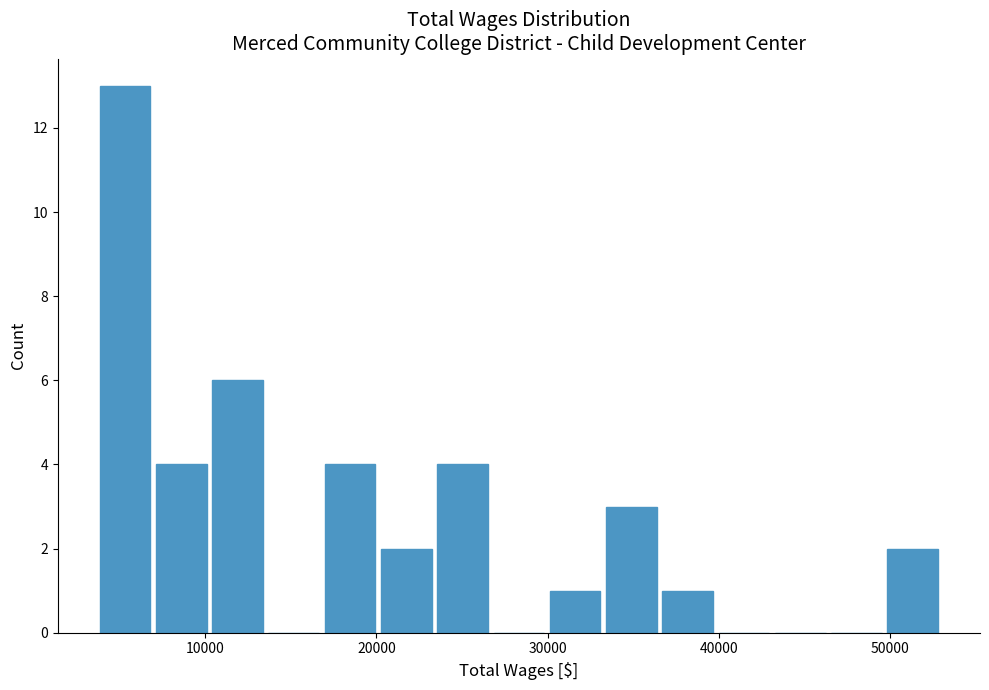

Read against the x-axis, roughly where is the centre of the tallest bar?

5000